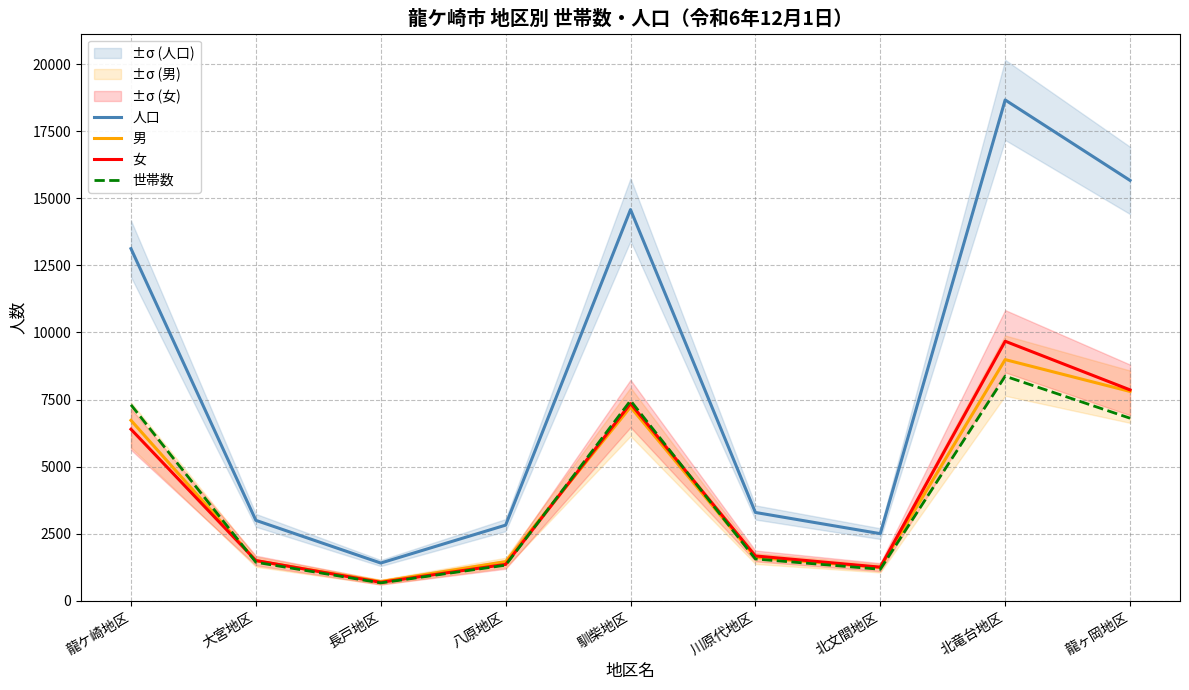

Is it true that 女 equals 4541 at 馴柴地区?

False